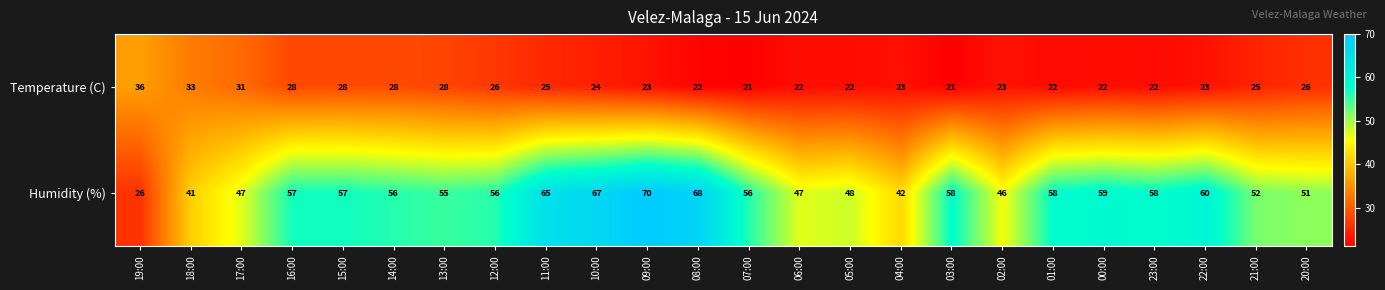

What is the sum of all Temperature (C) values?

604